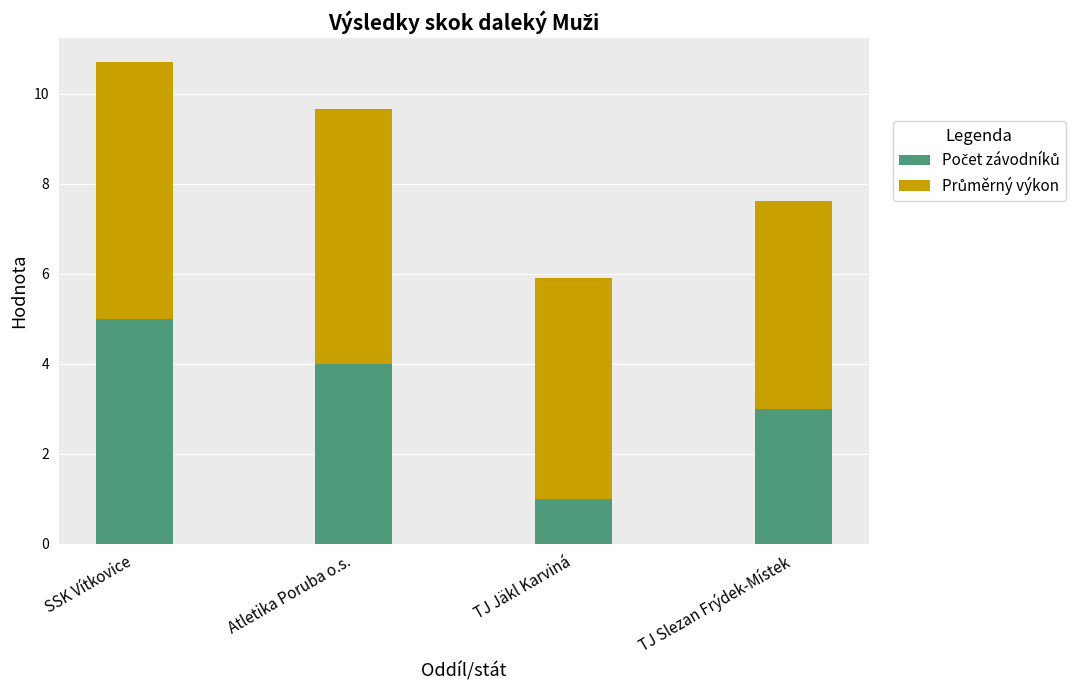

What is the total value across all series at TJ Slezan Frýdek-Místek?

7.6